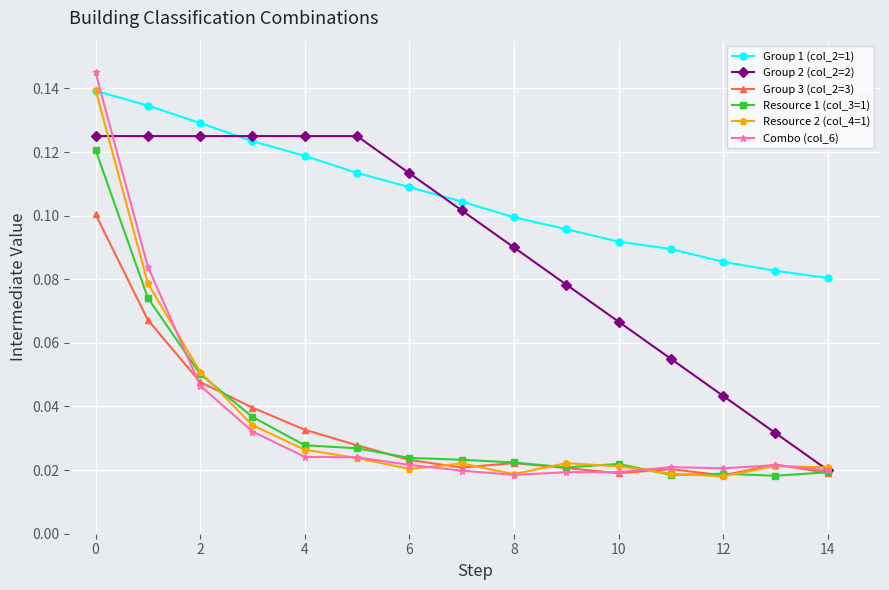

At how many categories does at least one series exceed 0?

15